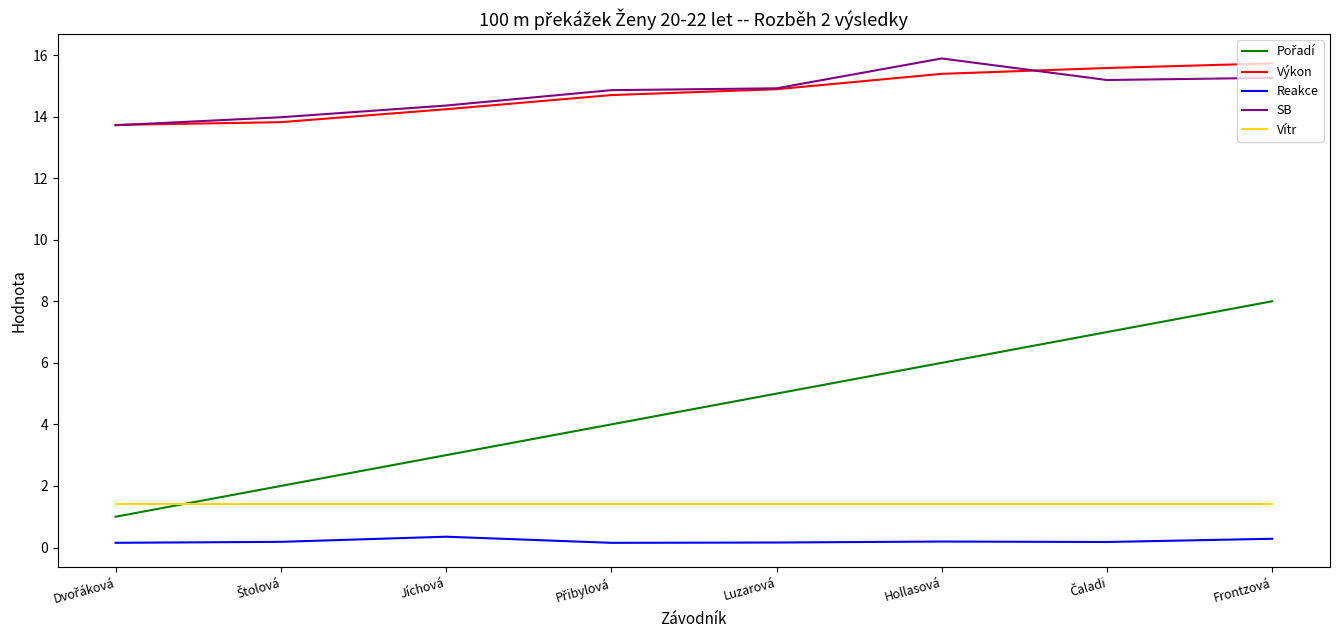

True or false: Reakce and SB cross at least once.

False